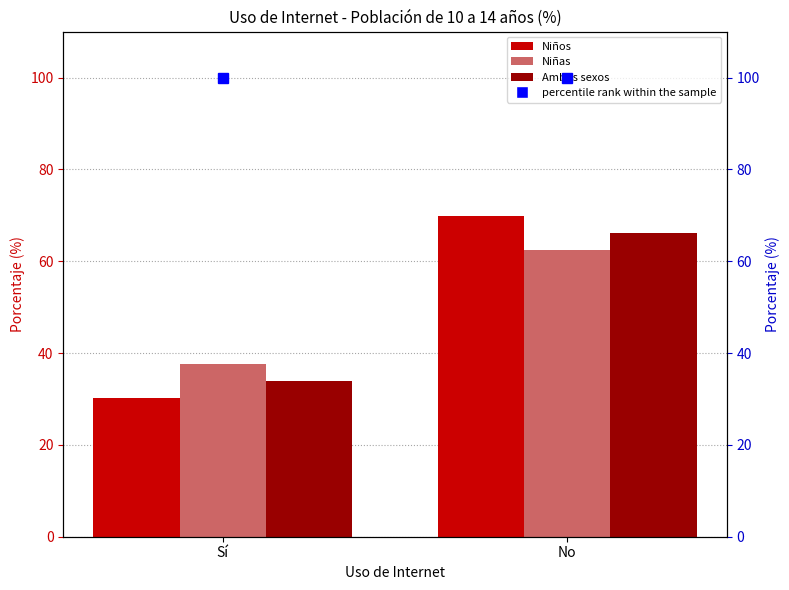

What position from the right is No?

1